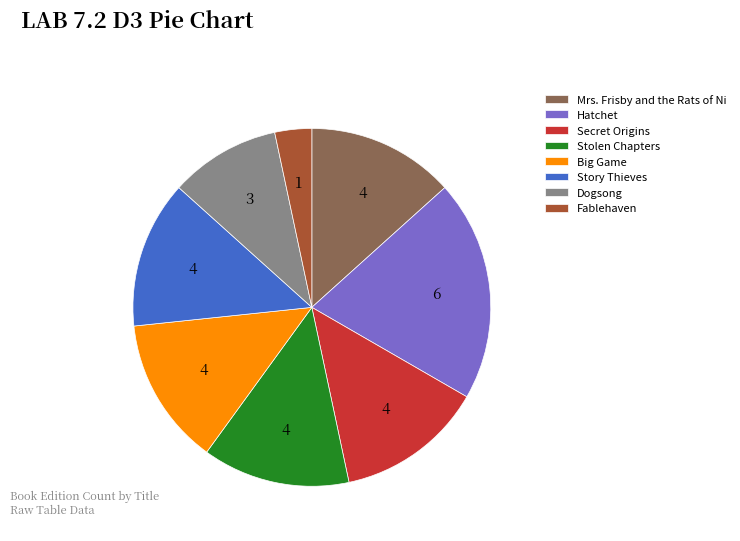

Which has a higher value, Hatchet or Stolen Chapters?

Hatchet